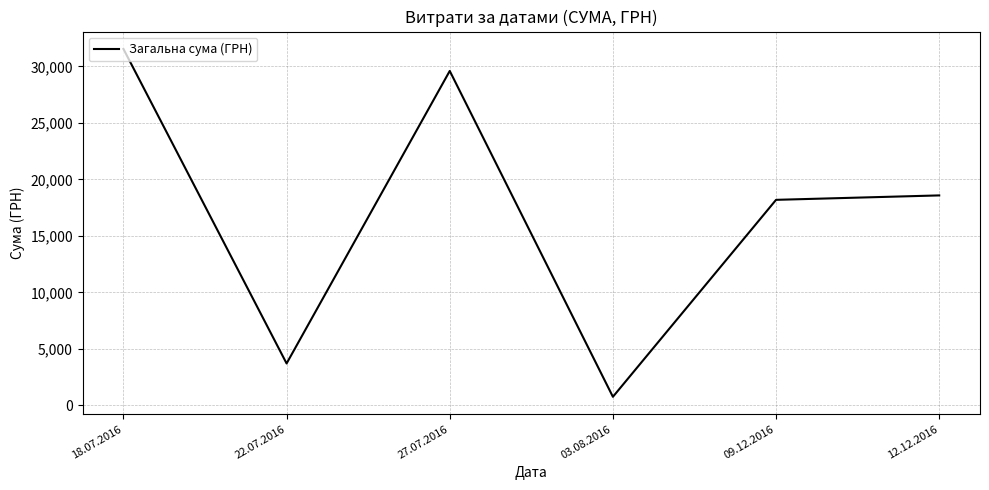

Rank the categories by value from lowest to highest.

03.08.2016, 22.07.2016, 09.12.2016, 12.12.2016, 27.07.2016, 18.07.2016